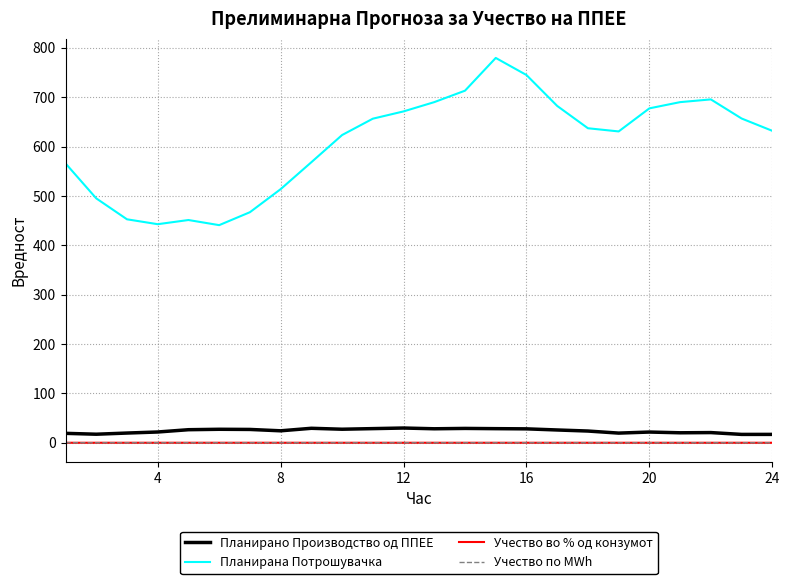

How many Учество во % од конзумот values are between 0 and 1?

24